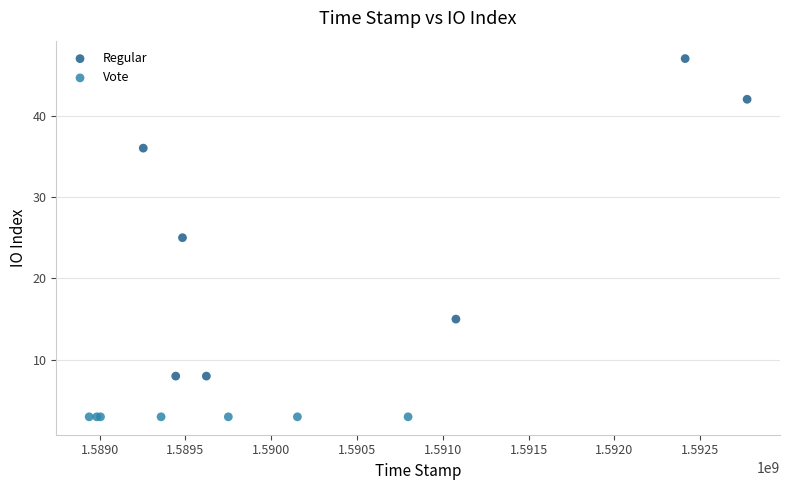

Which series reaches the minimum Y coordinate?

Vote